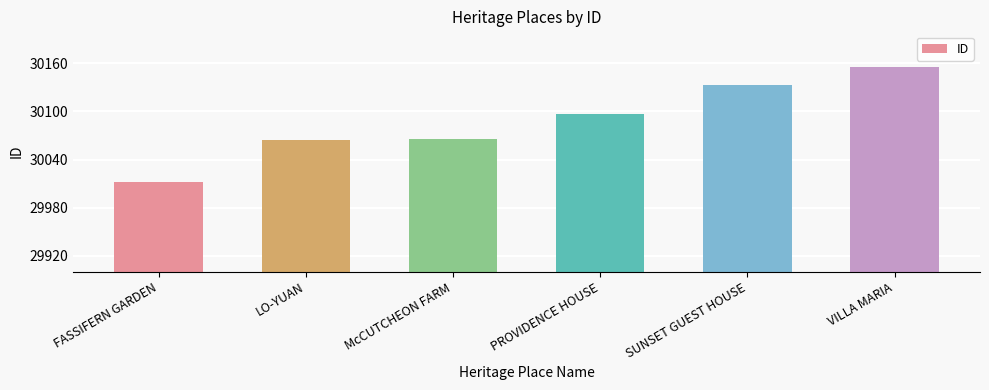

The chart shows a value of 30156 at VILLA MARIA. True or false?

True